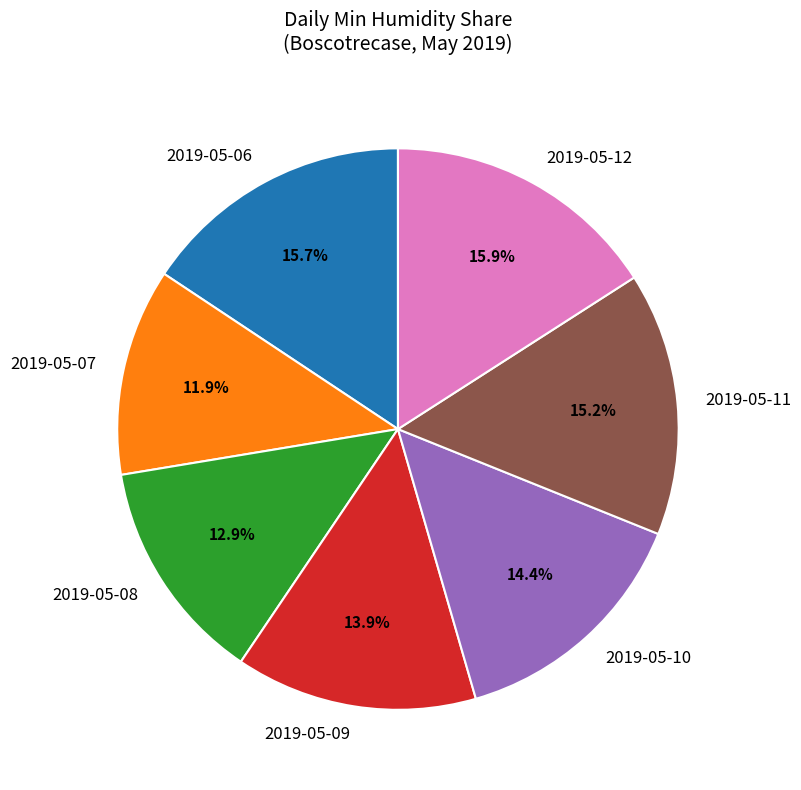

The 2019-05-10 slice represents 27% of the pie. True or false?

False